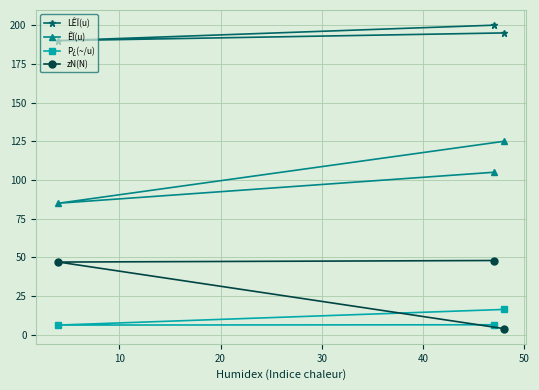

Rank the series by their maximum value, from highest to lowest.

LÊÏ(u), ÊÏ(u), zN(N), P¿(~/u)